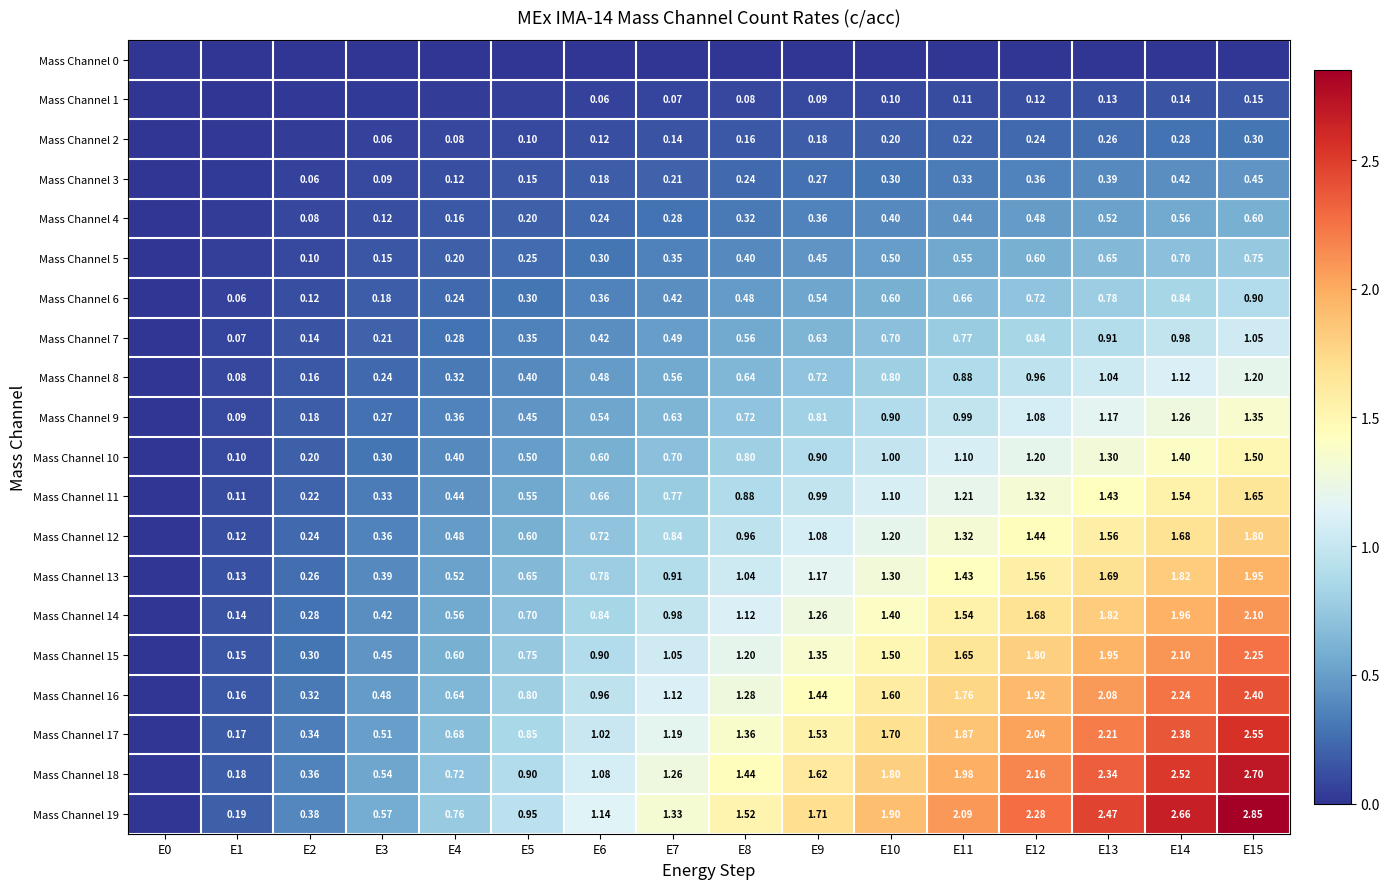

Is the value of Mass Channel 9 at E14 greater than the value of Mass Channel 1 at E12?

Yes